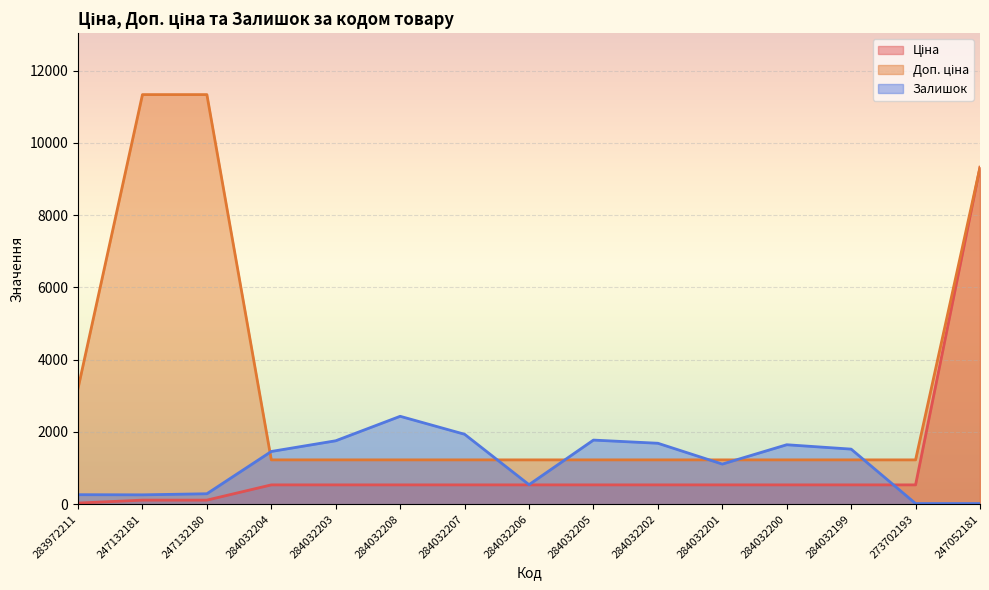

Reading left to right, extract all data points from this chart.

Ціна: 32.0	113.3	113.3	535.4	535.4	535.4	535.4	535.4	535.4	535.4	535.4	535.4	535.4	535.4	9321.4
Доп. ціна: 3205.0	11334.0	11334.0	1227.2	1227.2	1227.2	1227.2	1227.2	1227.2	1227.2	1227.2	1227.2	1227.2	1227.2	9321.4
Залишок: 264.0	260.0	290.0	1460.0	1756.0	2433.0	1936.0	541.0	1775.0	1687.0	1111.0	1646.0	1525.0	19.0	19.0